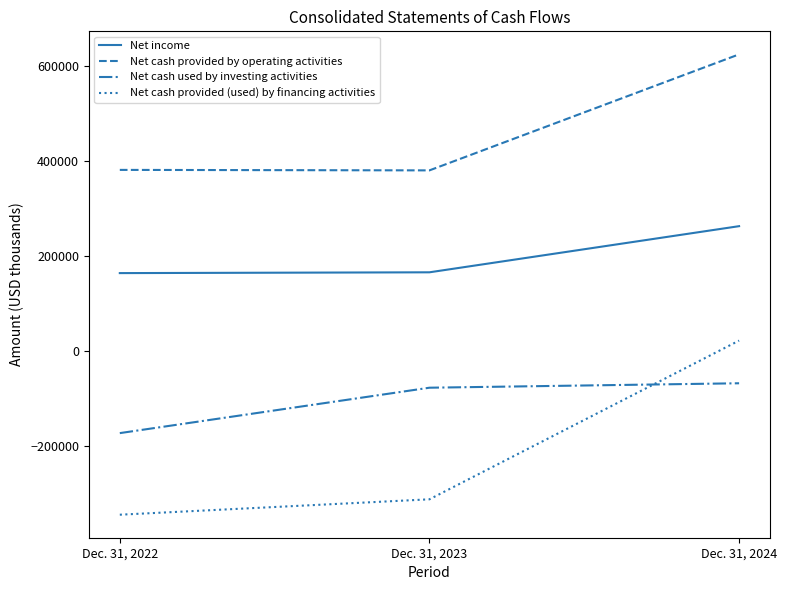

List the series in order of their peak value, highest first.

Net cash provided by operating activities, Net income, Net cash provided (used) by financing activities, Net cash used by investing activities